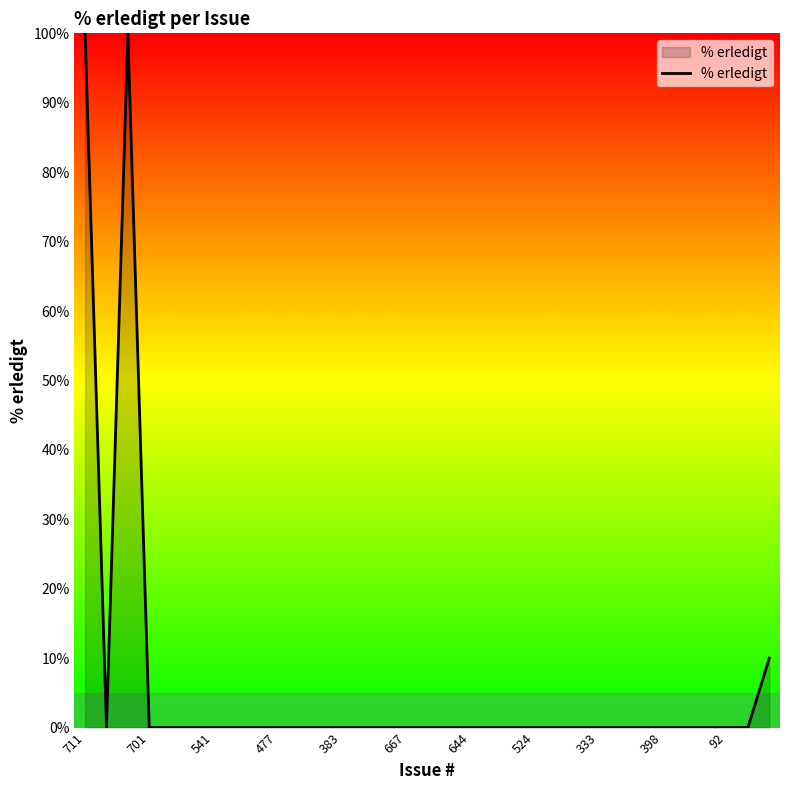

True or false: the data has more than 0 interior local peaks.

True